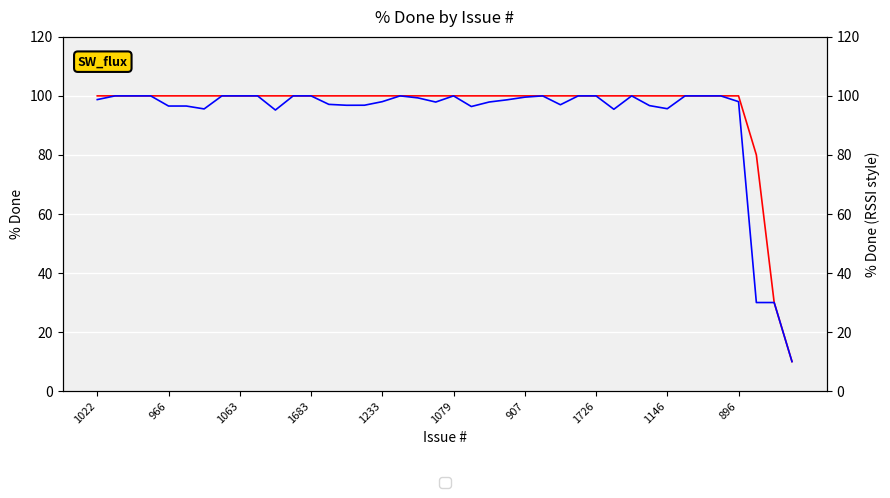

What is the value of the li77_den point at the 29th from the left?

100.0